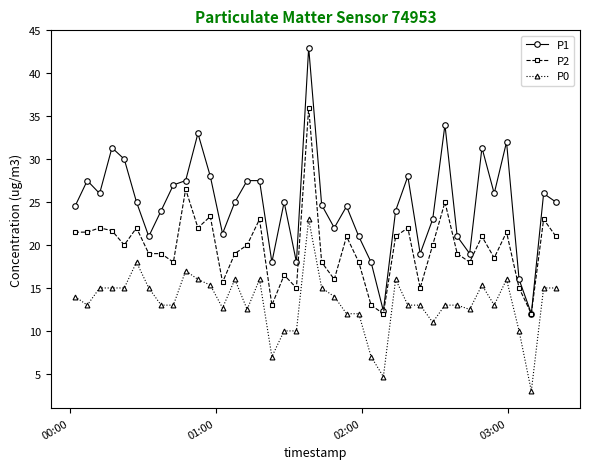

What is the value of the P0 point at the 8th from the left?

13.0